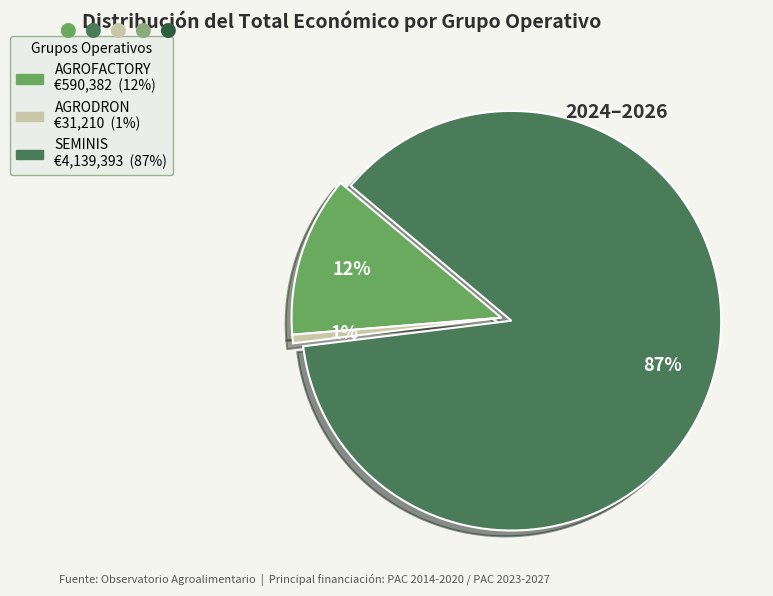

Which slice is the largest?

SEMINIS